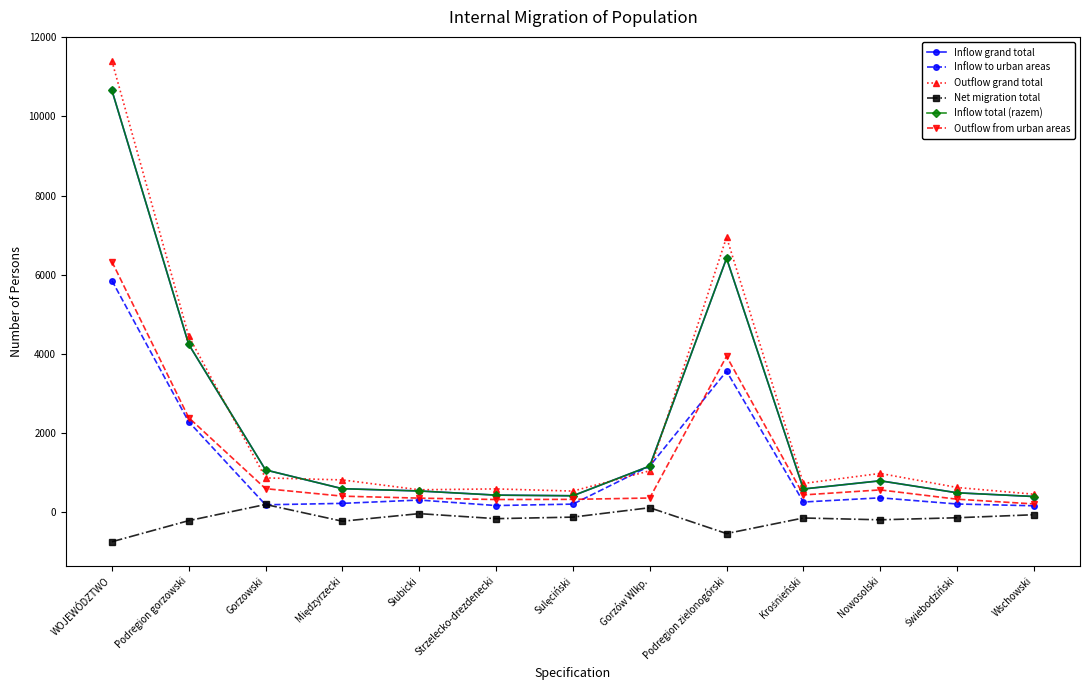

Does the chart have visible grid lines?

No